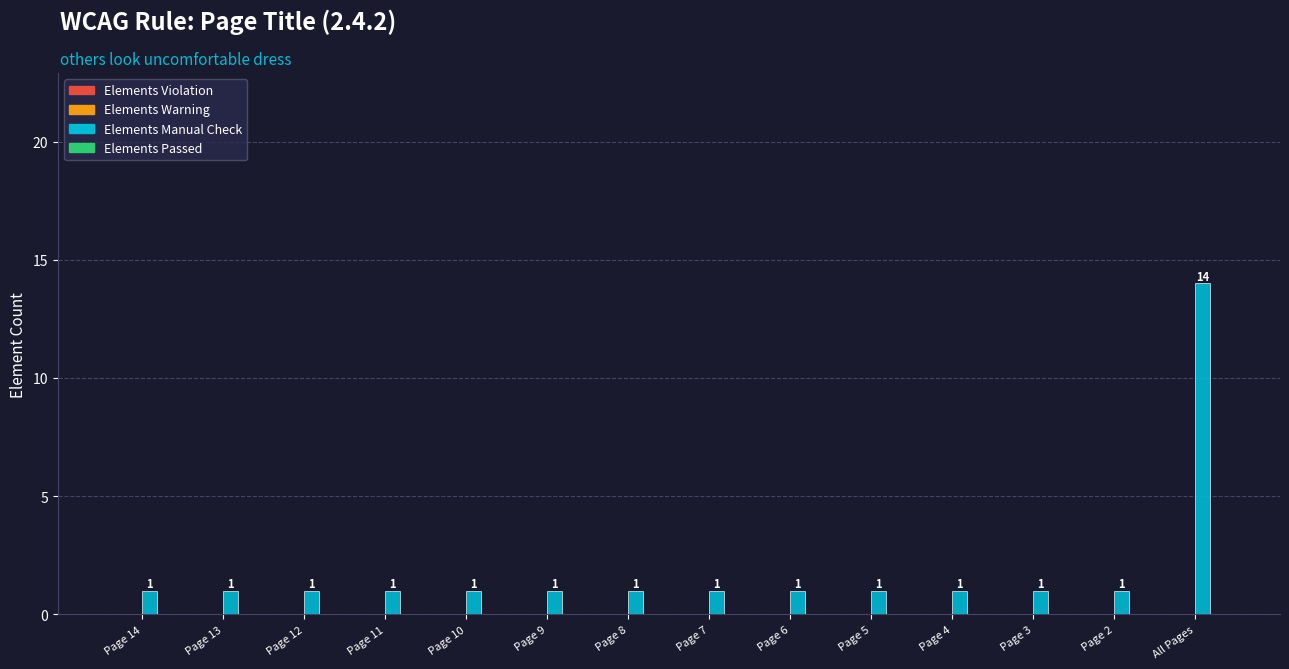

What position from the left is Page 8?

7